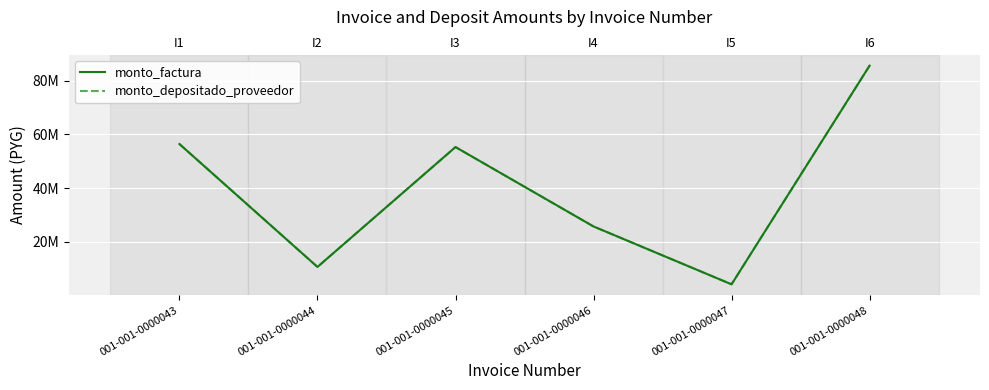

Reading right to left, list all the values displayed in this chart.

monto_factura: 001-001-0000048=85542000	001-001-0000047=4200000	001-001-0000046=25723750	001-001-0000045=55265000	001-001-0000044=10662500	001-001-0000043=56386967
monto_depositado_proveedor: 001-001-0000048=85542000	001-001-0000047=4200000	001-001-0000046=25723750	001-001-0000045=55265000	001-001-0000044=10662500	001-001-0000043=56386967